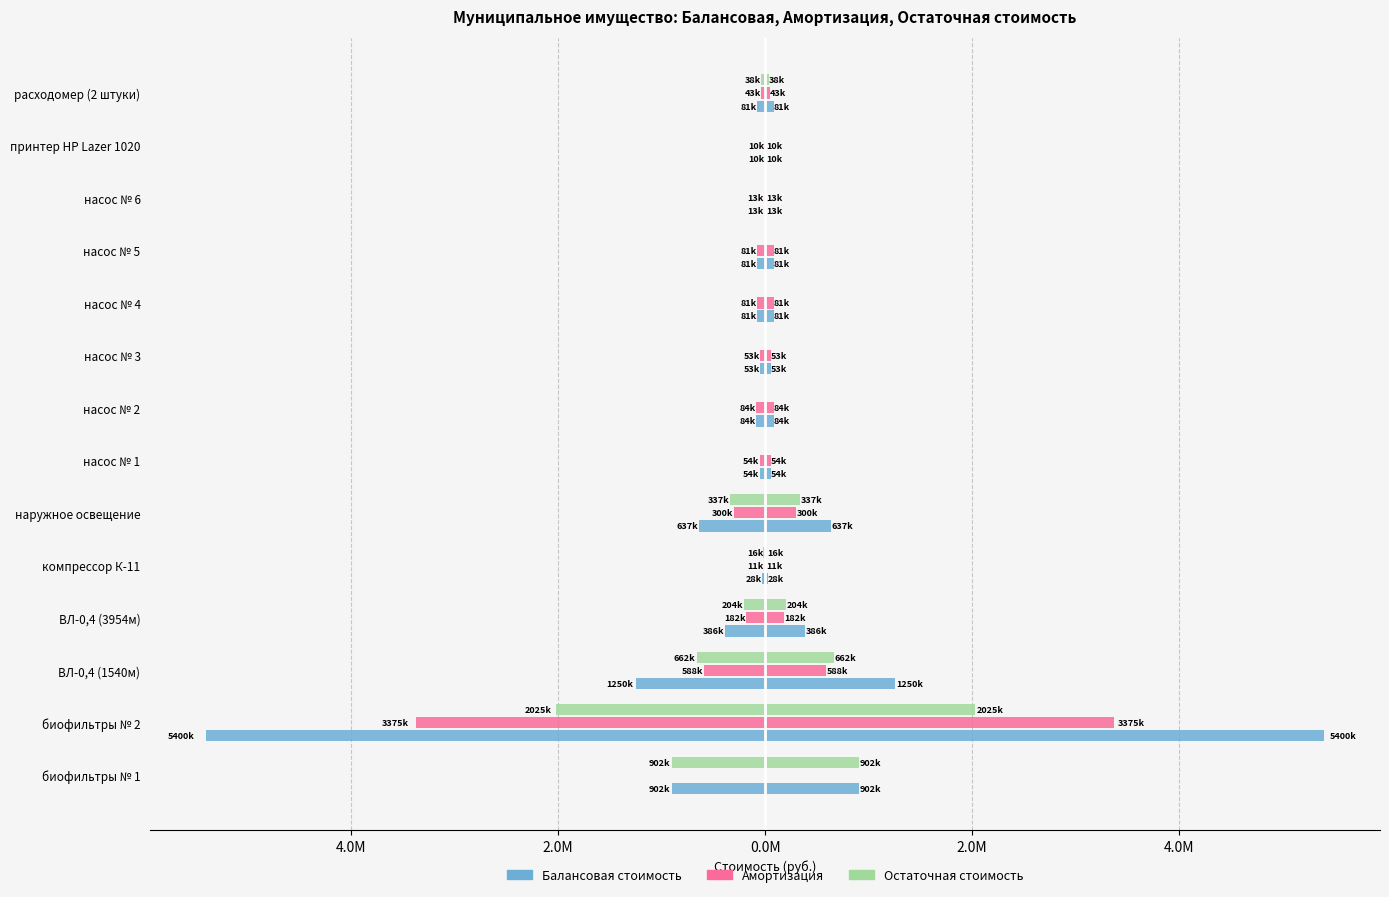

Which series has the largest range (max minus min)?

Балансовая стоимость